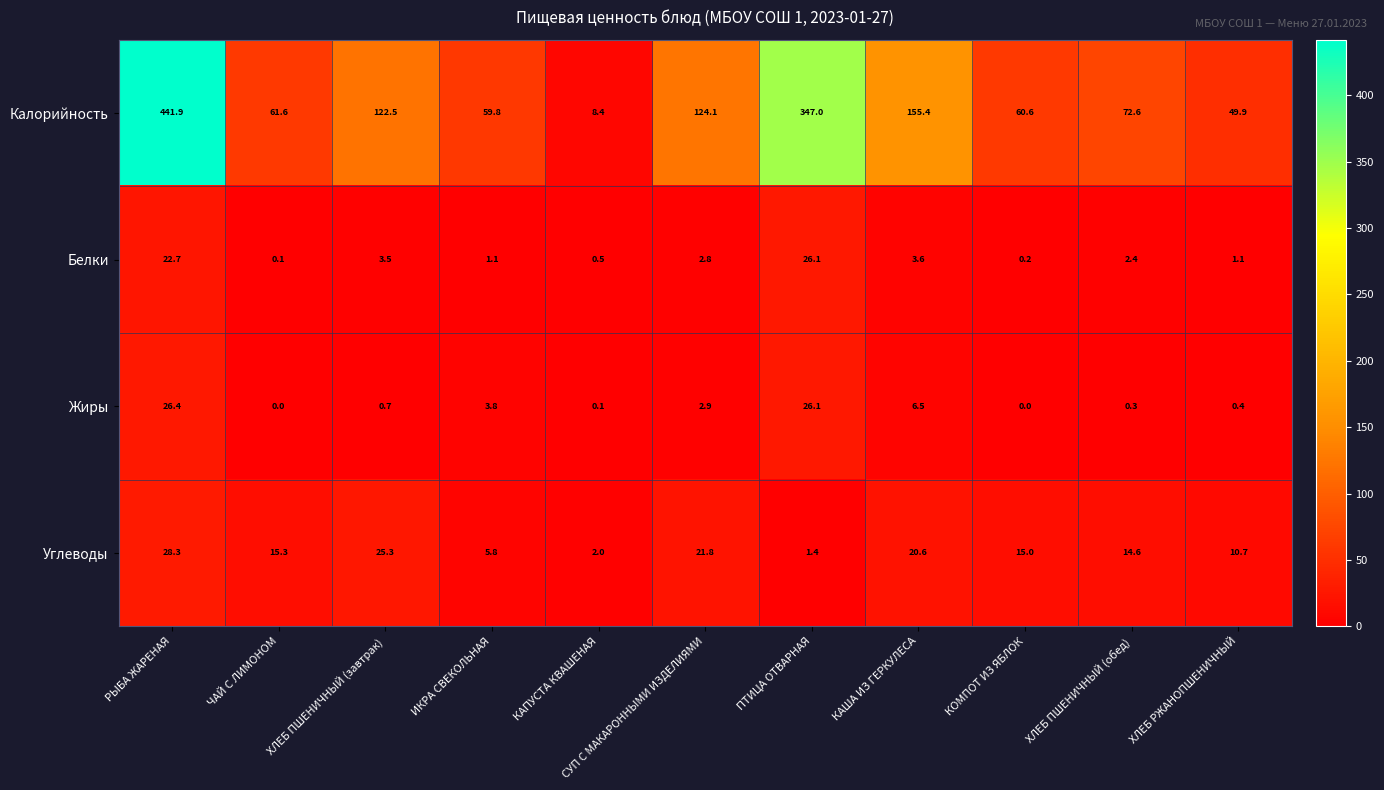

Rank the series by their maximum value, from highest to lowest.

Калорийность, Углеводы, Жиры, Белки